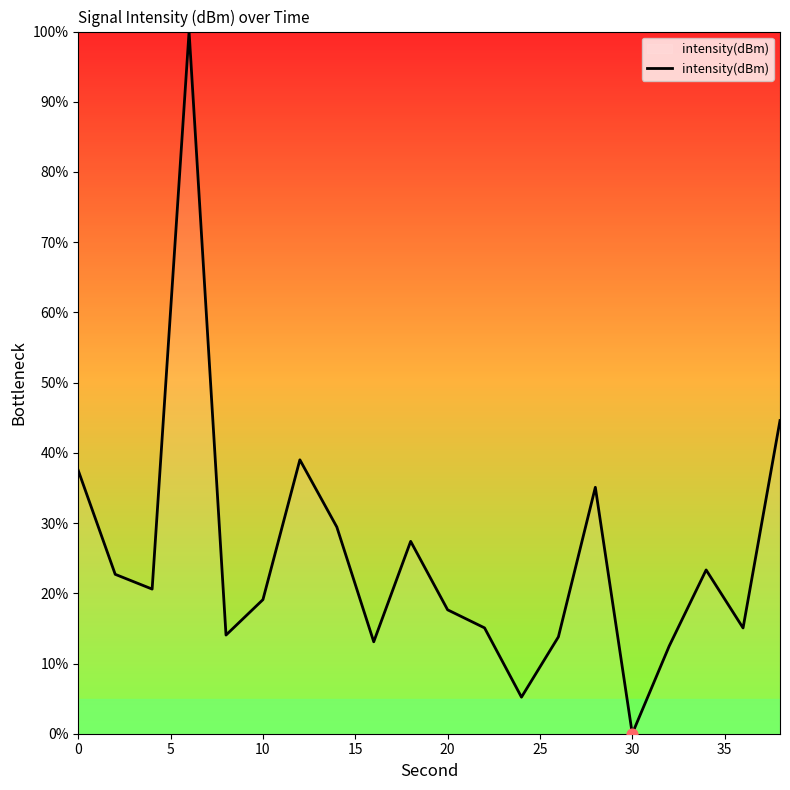

What is the difference between the maximum and minimum values?

100.0